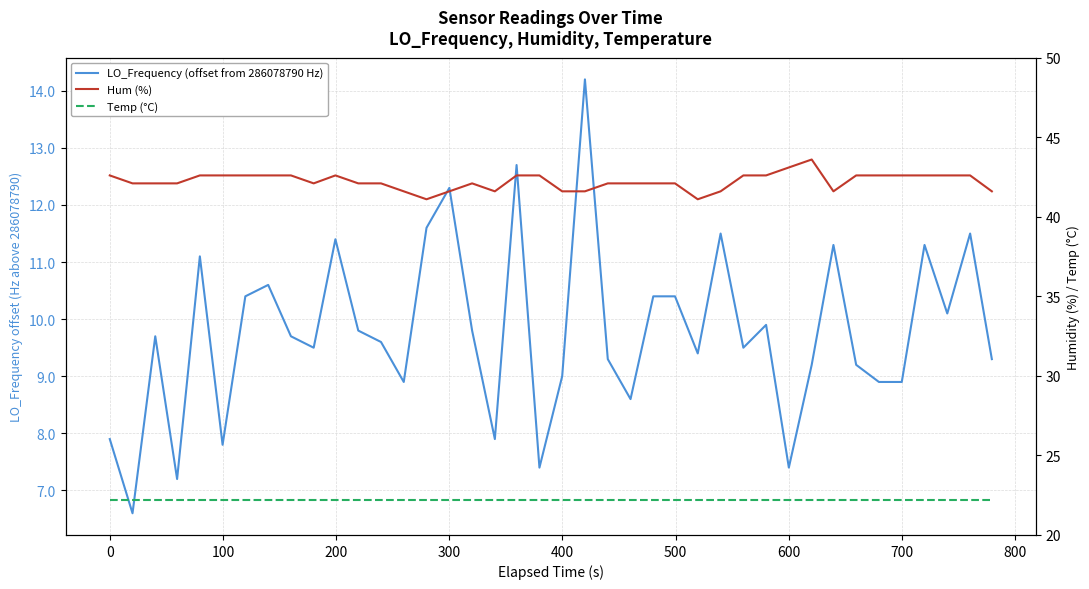

True or false: Temp (°C) and LO_Frequency (offset from 286078790 Hz) cross at least once.

False